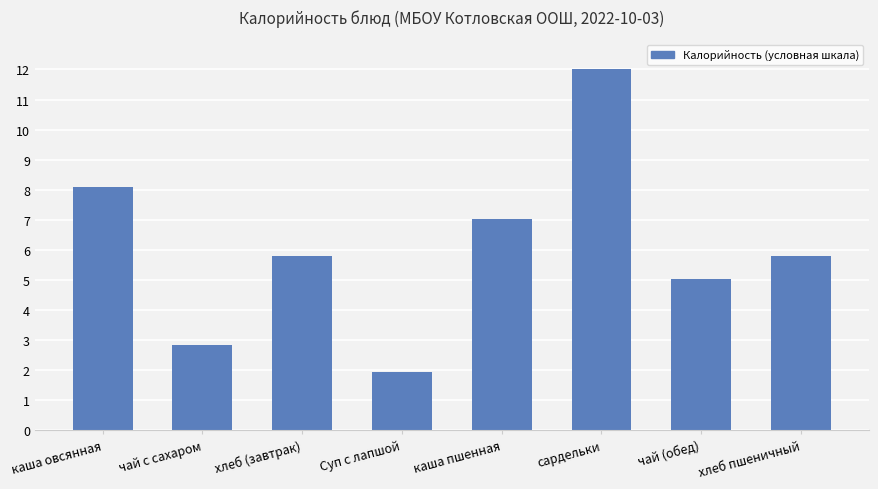

What is the value of the 8th bar from the left?

5.8